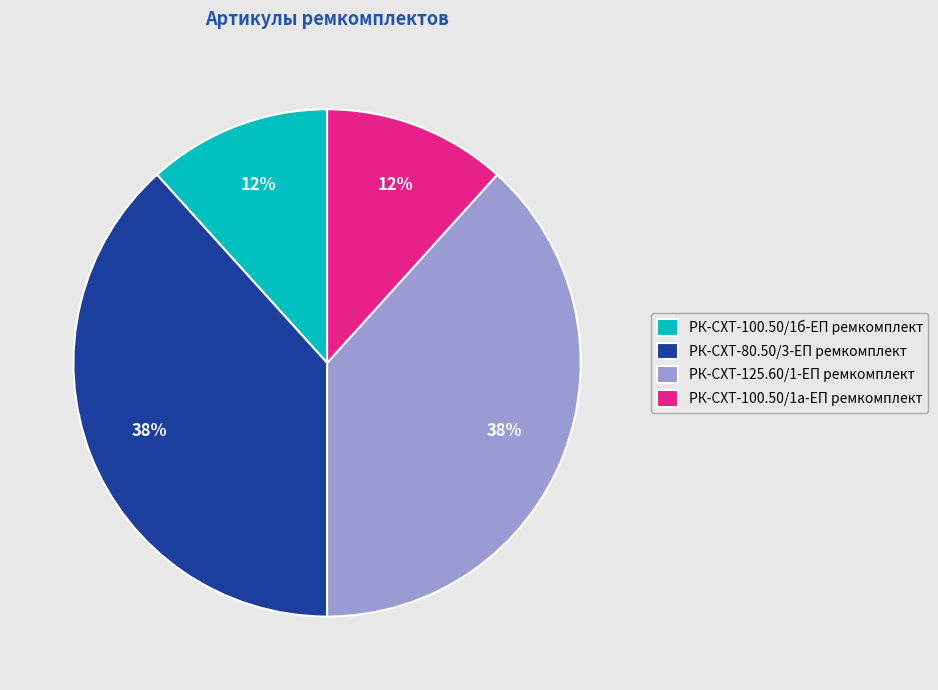

Is it true that РК-СХТ-80.50/3-ЕП ремкомплект is 38% of the pie?

True